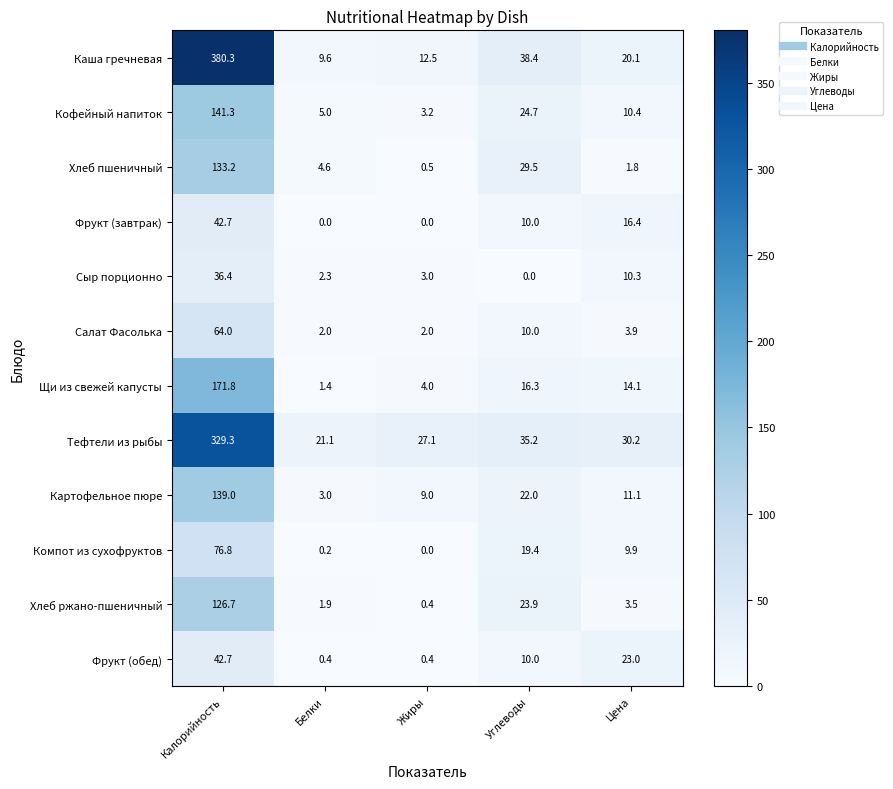

What is the minimum value for Тефтели из рыбы?

21.1